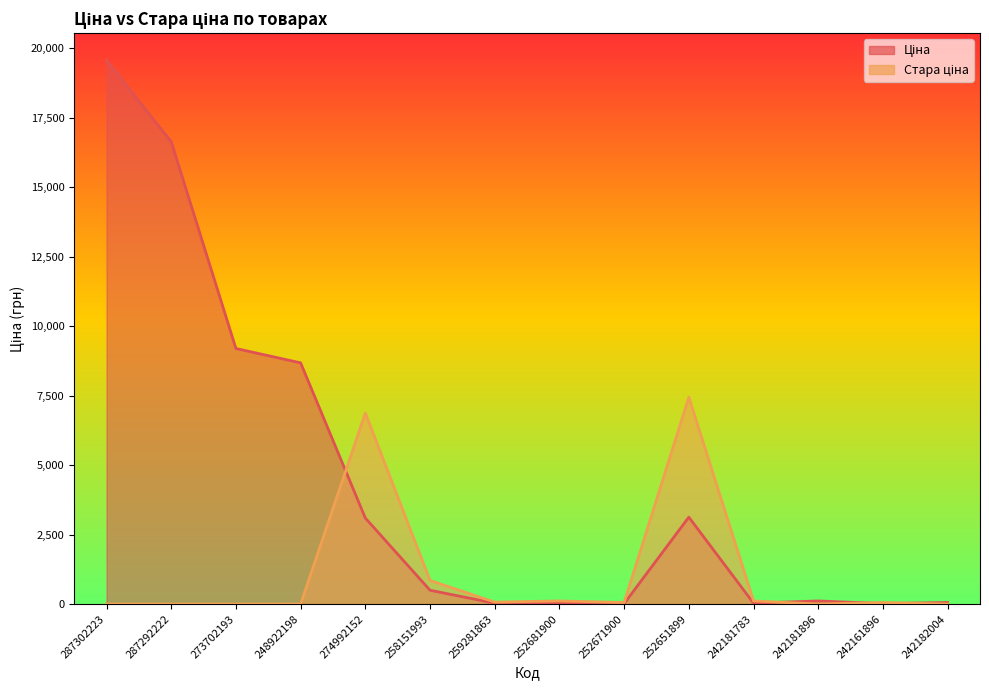

What are all the series names shown in the legend?

Ціна, Стара ціна